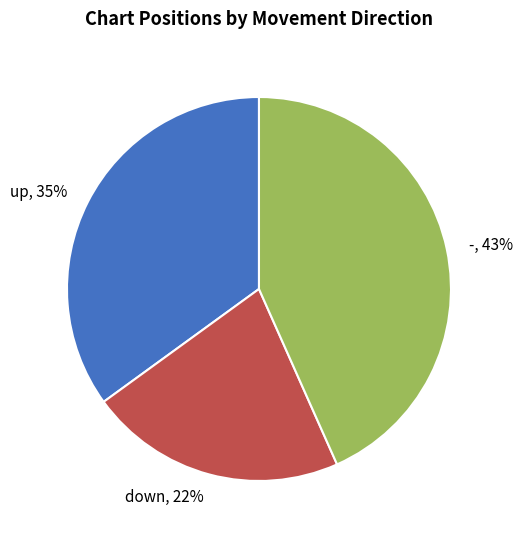

What percentage is the up slice, to the nearest percent?

35%